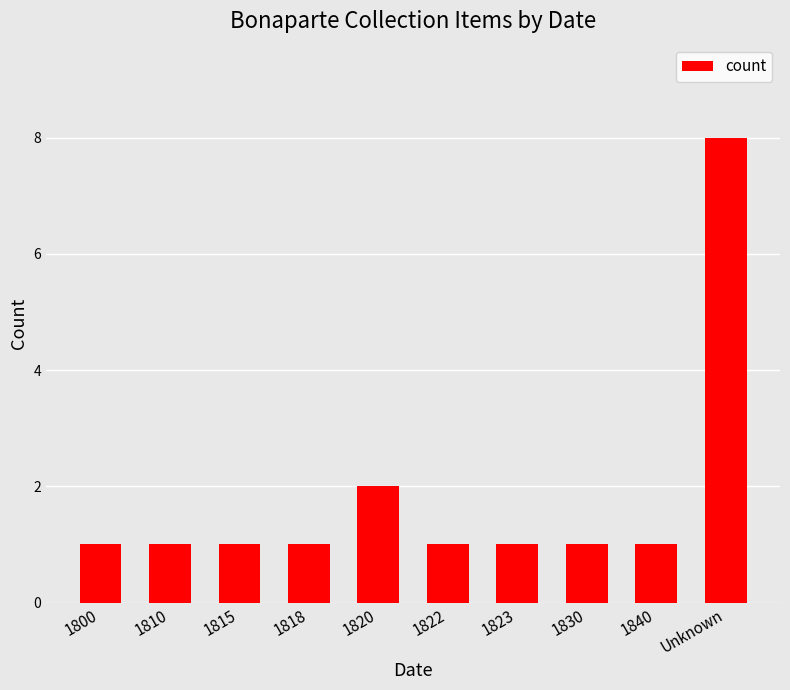

Reading left to right, list all the values displayed in this chart.

1	1	1	1	2	1	1	1	1	8